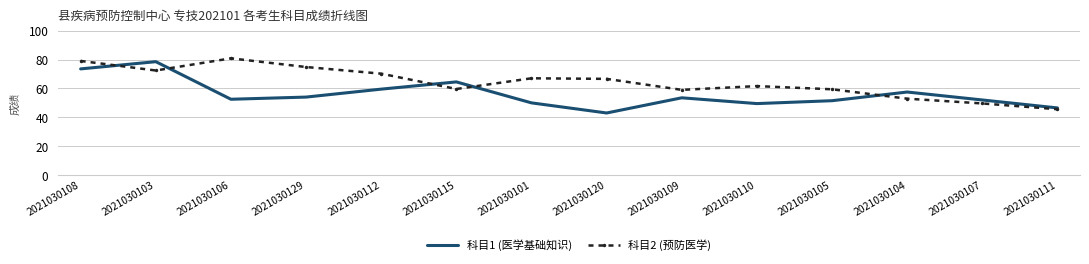

True or false: 科目2 (预防医学) has more than 0 interior local peaks.

True